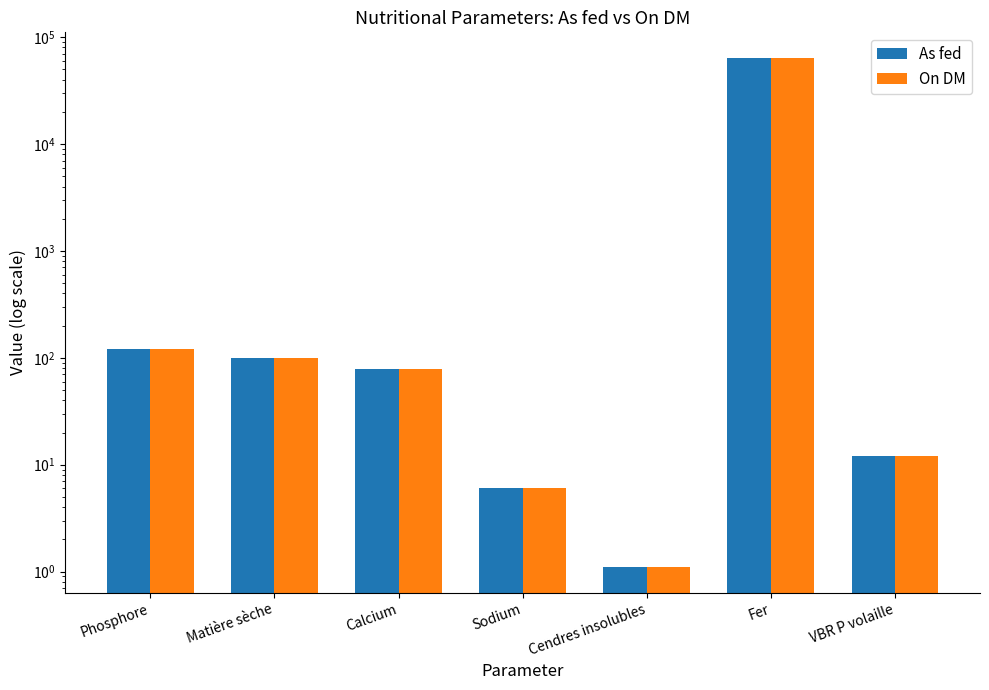

Is it true that On DM equals 78.0 at Calcium?

True